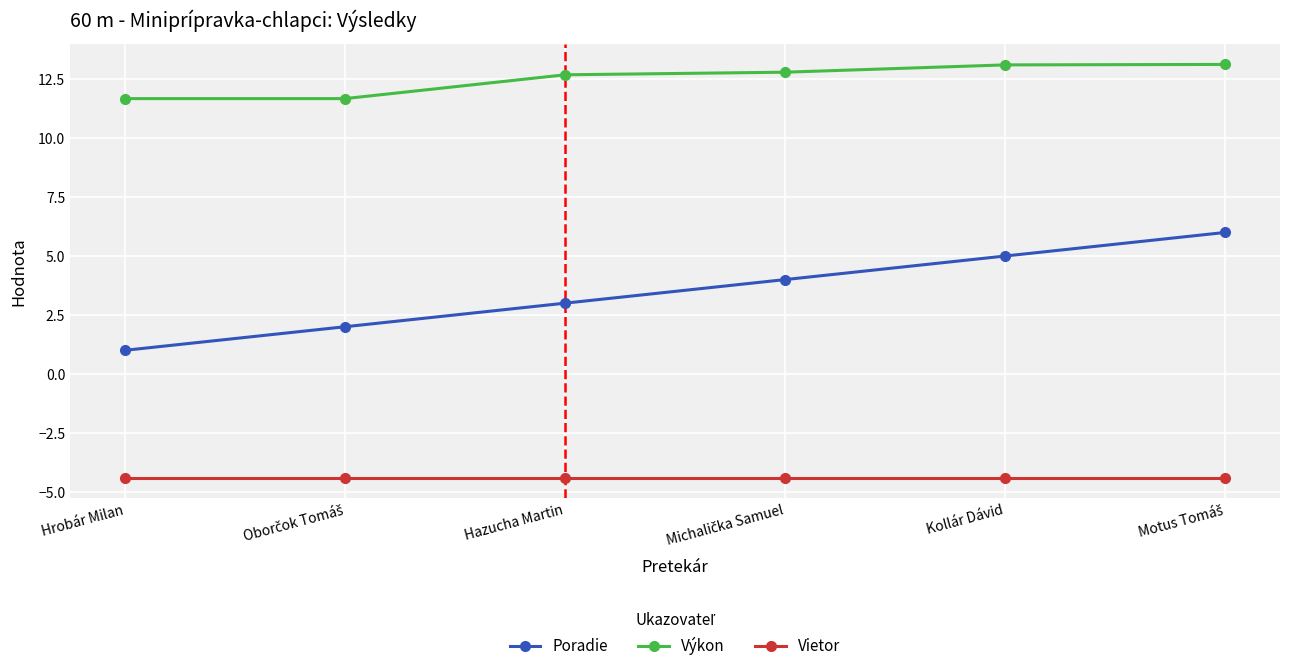

What is the value of the Poradie point at the 2nd from the left?

2.0